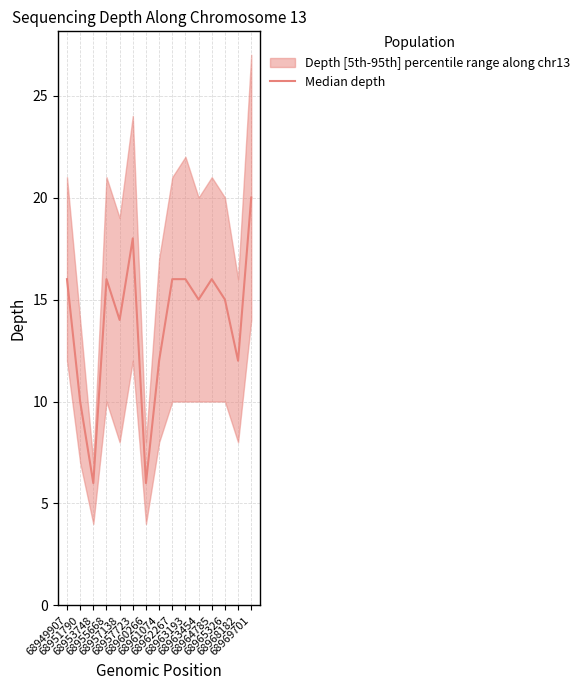

What is the change in value from 68957138 to 68962267?

+2